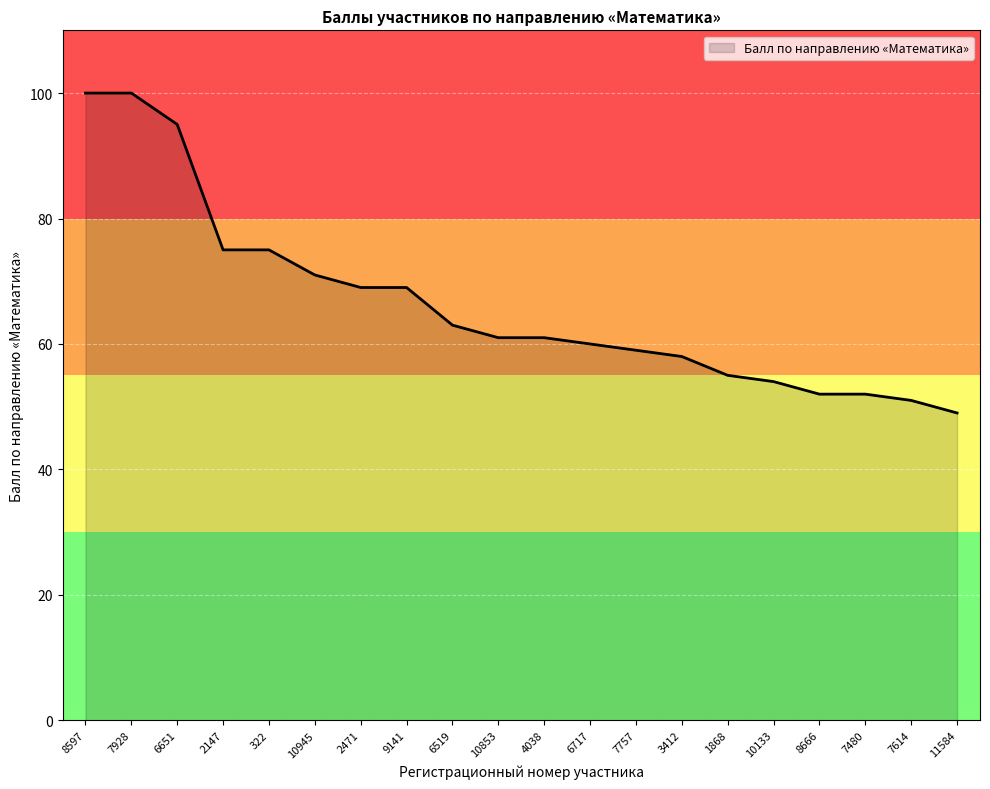

What is the minimum value shown in the chart?

49